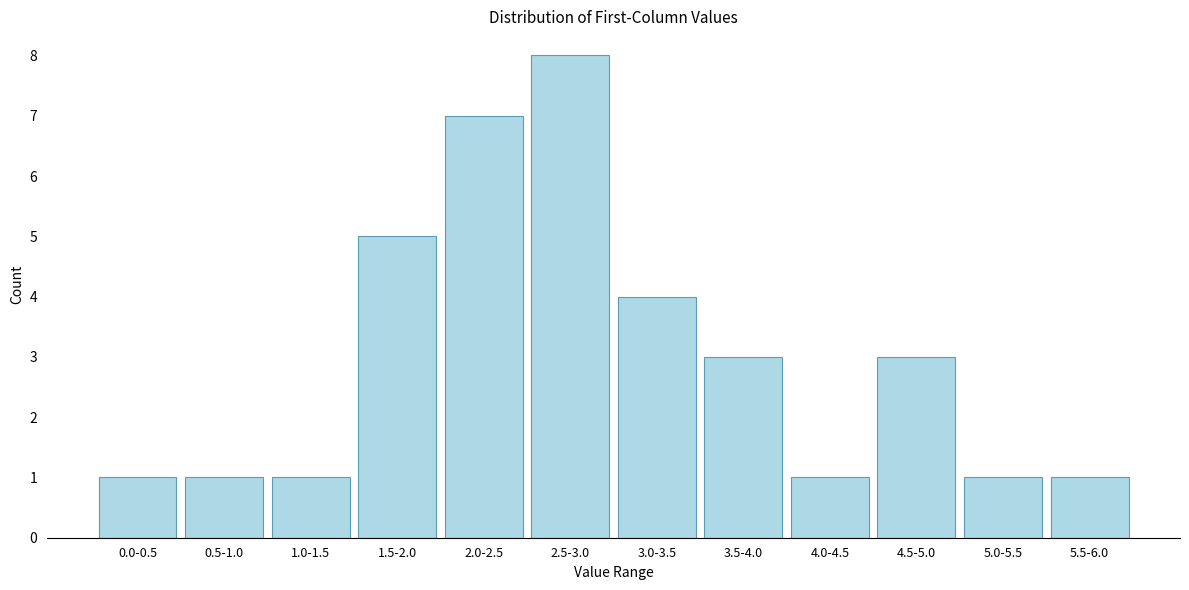

Reading left to right, extract all data points from this chart.

0.0-0.5=1	0.5-1.0=1	1.0-1.5=1	1.5-2.0=5	2.0-2.5=7	2.5-3.0=8	3.0-3.5=4	3.5-4.0=3	4.0-4.5=1	4.5-5.0=3	5.0-5.5=1	5.5-6.0=1